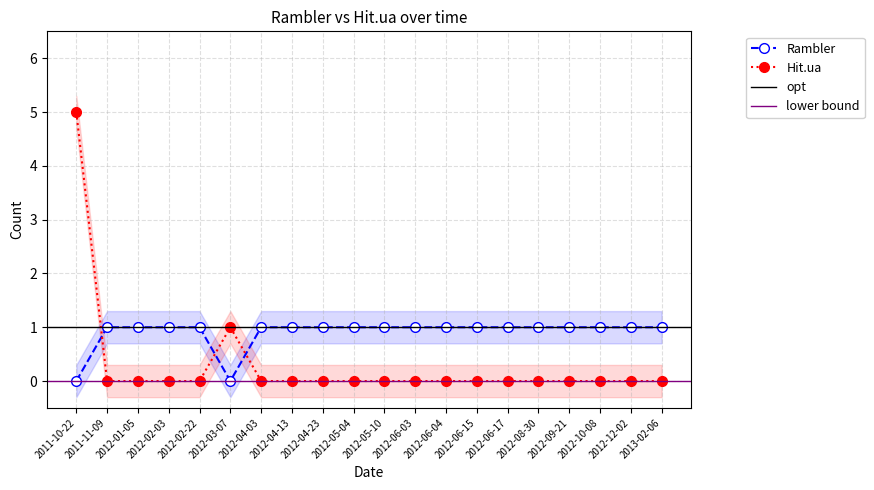

Reading left to right, list all the values displayed in this chart.

Rambler: 0	1	1	1	1	0	1	1	1	1	1	1	1	1	1	1	1	1	1	1
Hit.ua: 5	0	0	0	0	1	0	0	0	0	0	0	0	0	0	0	0	0	0	0